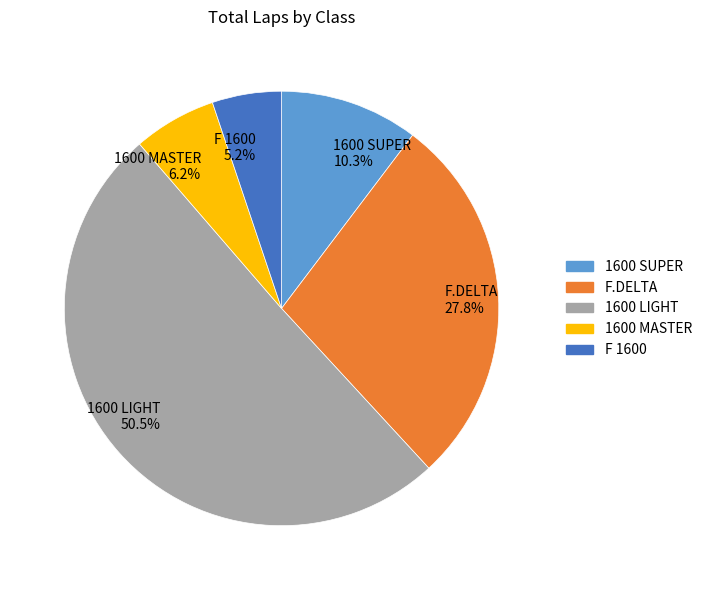

Does any single category account for the majority?

Yes